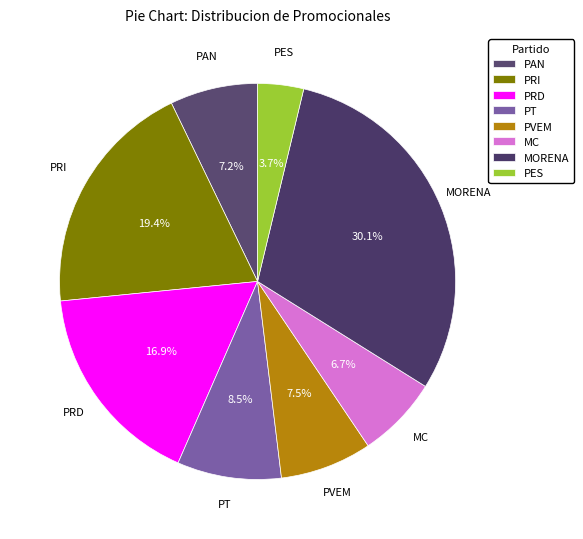

Which has a higher value, PES or PT?

PT